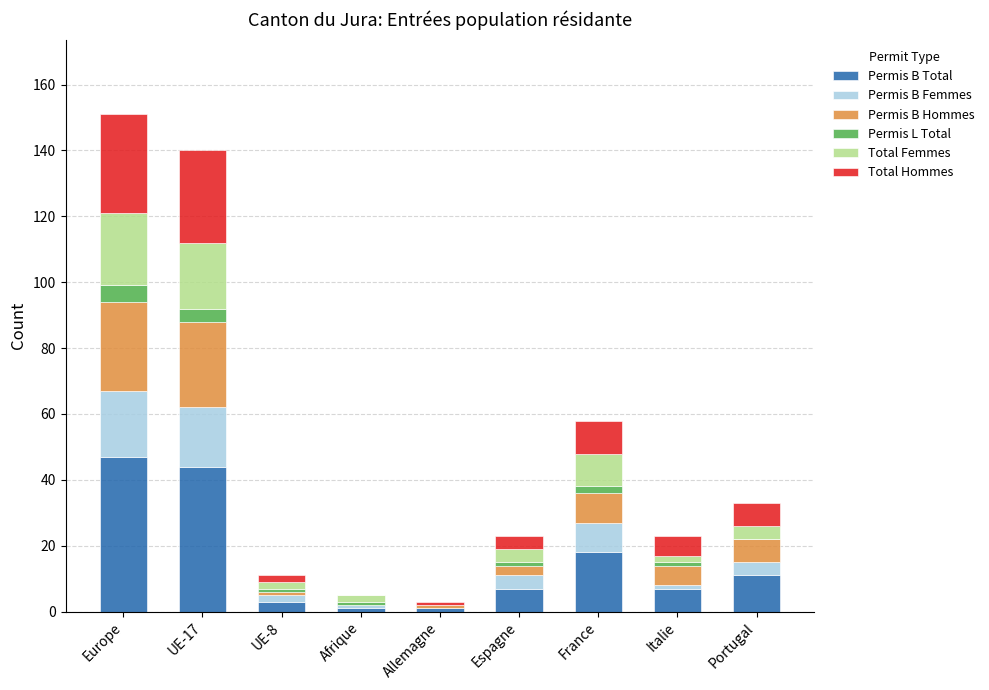

What is the highest value of the Permis B Total series?

47